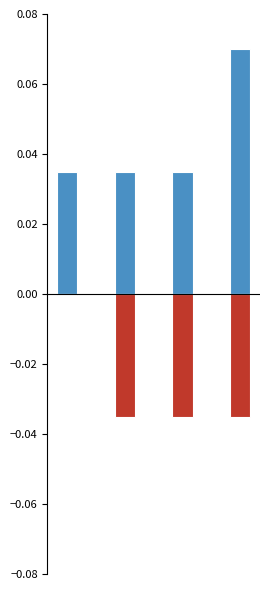

The value of Amount at 1 is 0.1. True or false?

False